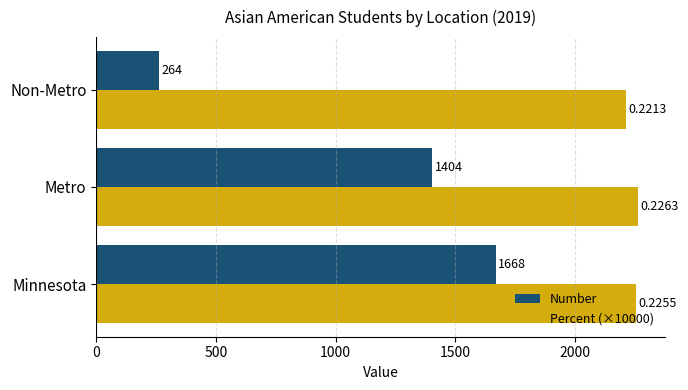

How many series are shown in this chart?

2